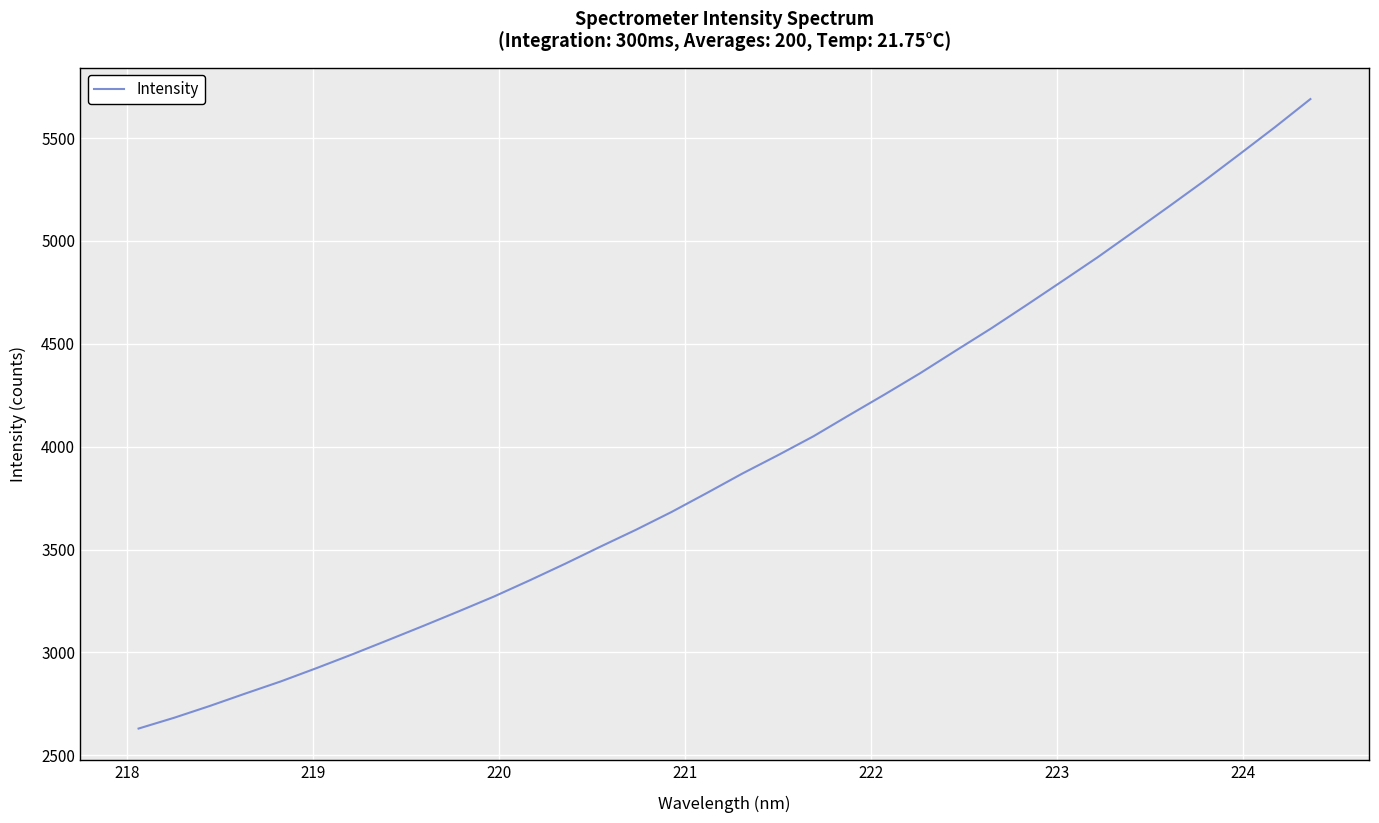

What is the difference between the maximum and minimum values?

3060.0